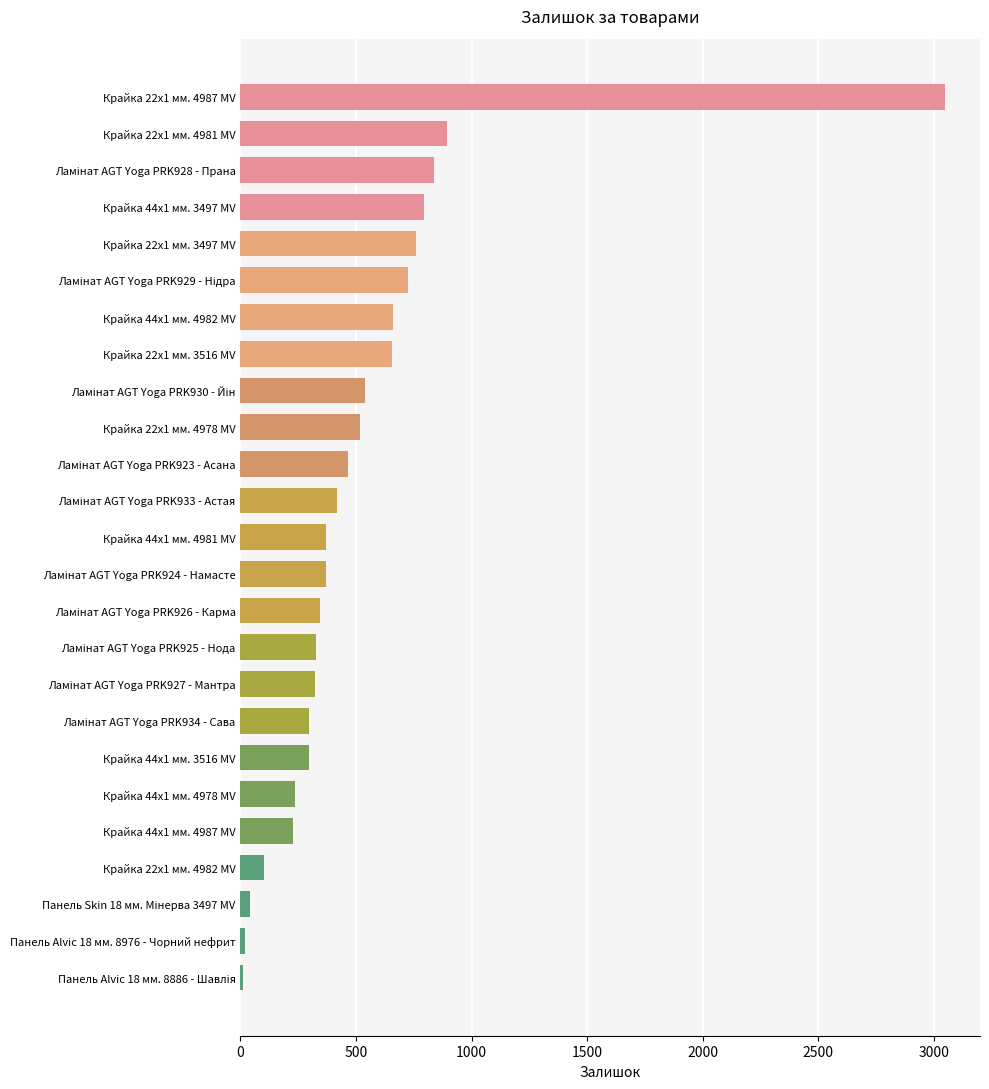

Where is the data nearest to the value 1528?

Крайка 22x1 мм. 4981 MV